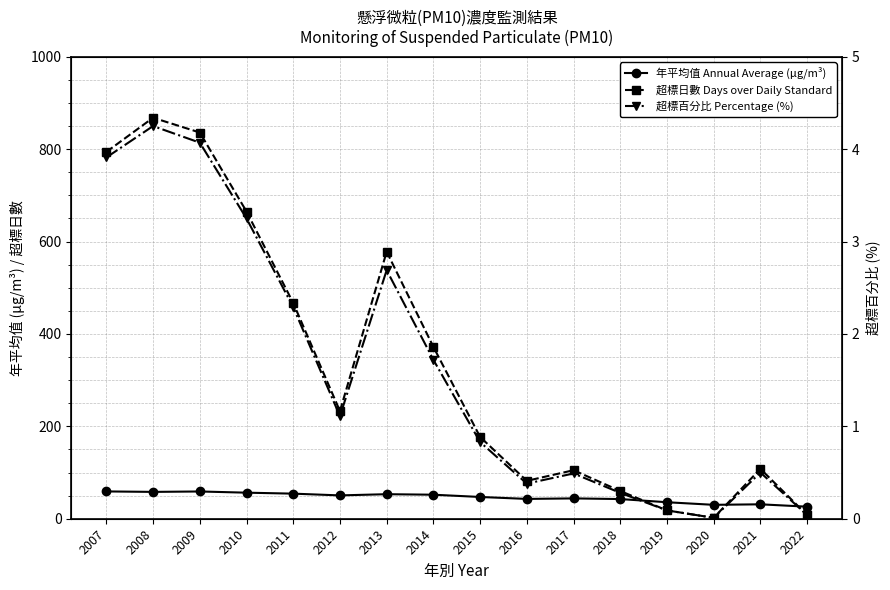

Where does the 年平均值 Annual Average (μg/m³) series first go above 50?

2007